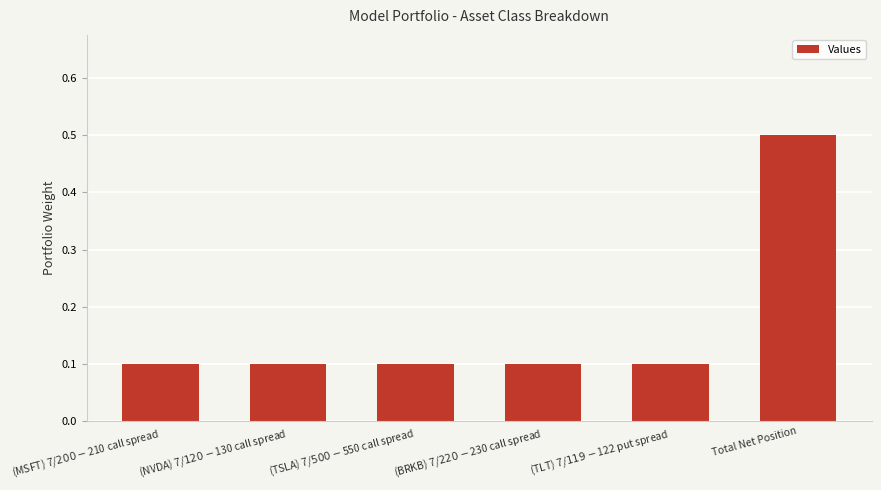

What is the label of the 5th bar from the right?

(NVDA) 7/$120-$130 call spread